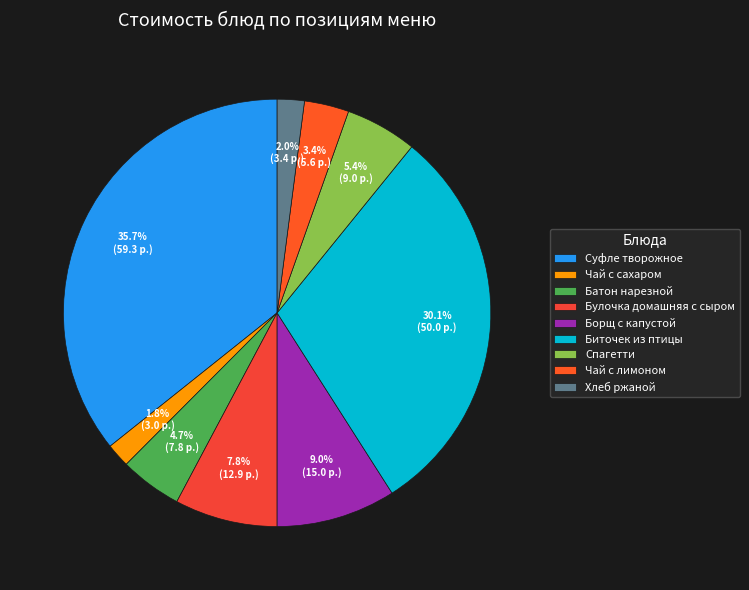

Is it true that Чай с сахаром is 1% of the pie?

False